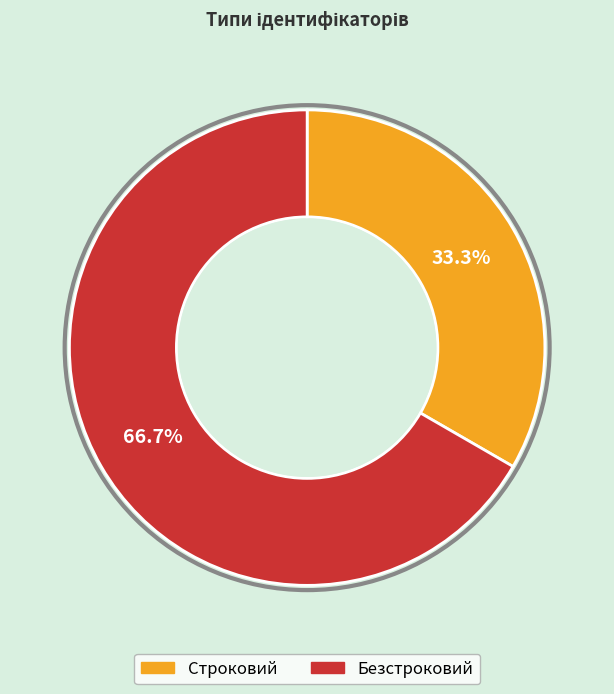

Which slice represents more than half of the pie?

Безстроковий